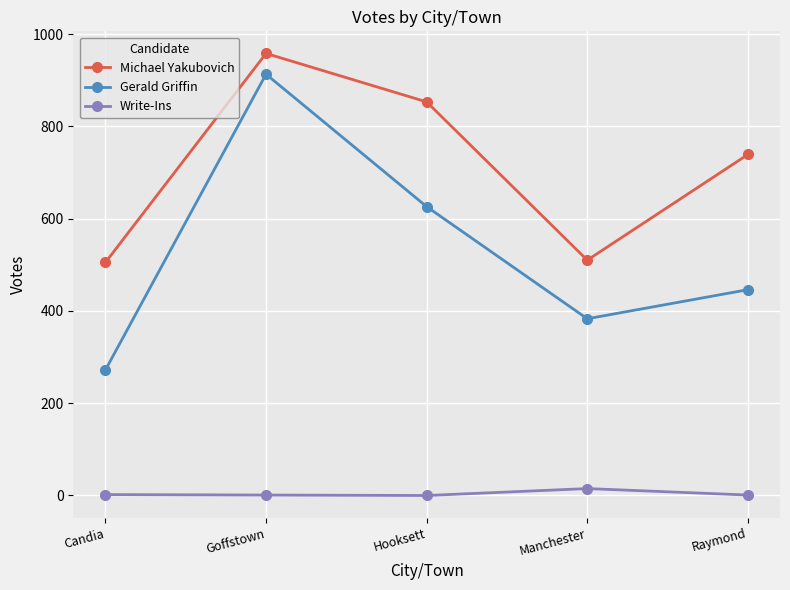

True or false: Gerald Griffin has more than 1 points higher than both neighbors.

False